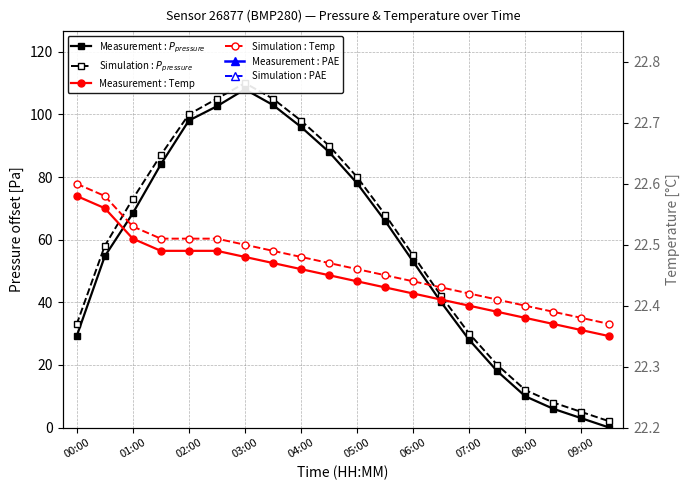

True or false: Measurement : PAE and Simulation : Temp intersect in this chart.

False